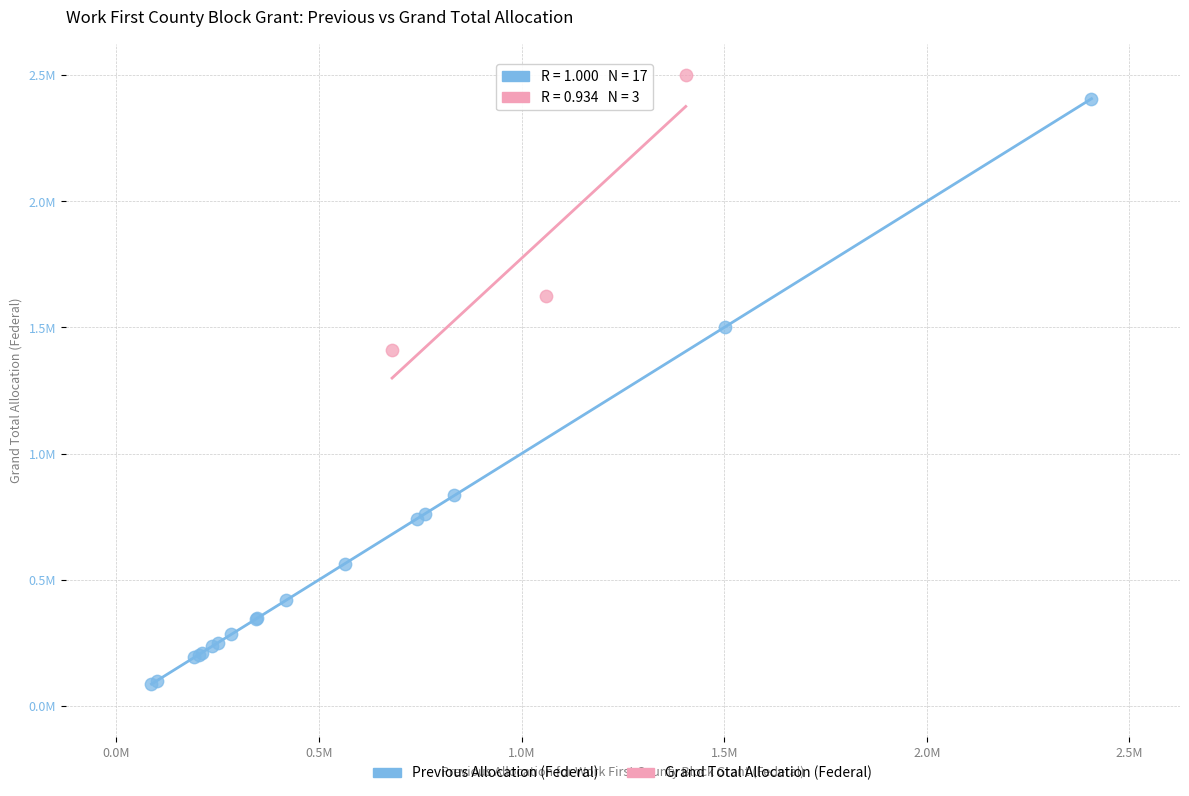

Which series contains the lowest Y value?

Previous Allocation (Federal)